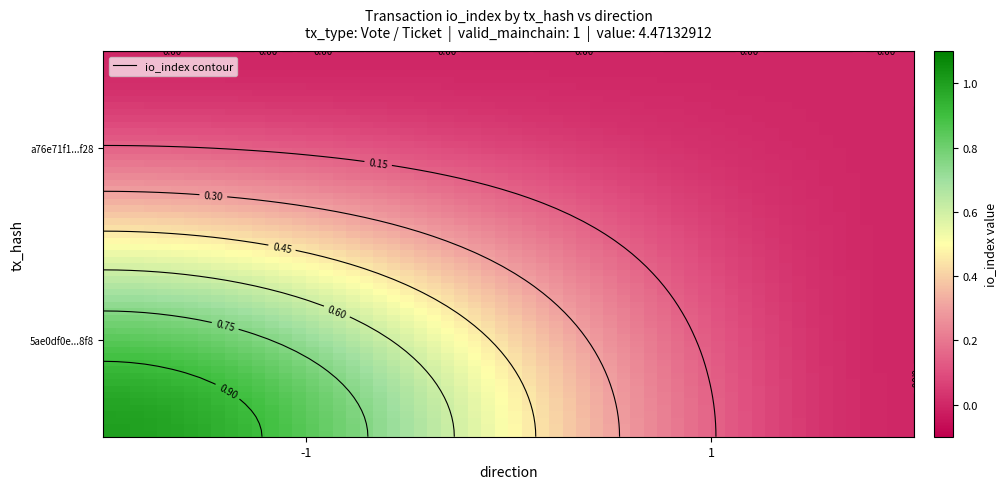

What is the sum of the 5ae0df0e4608d49a4cbf0c7c40ca1ae1790c8f8 values at 1 and -1?

1